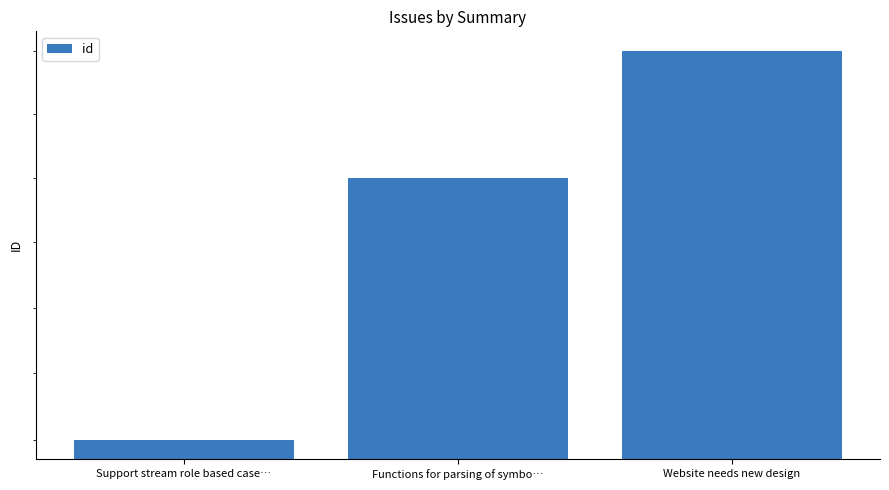

What is the difference between the values at Functions for parsing of symbo… and Support stream role based case…?

2